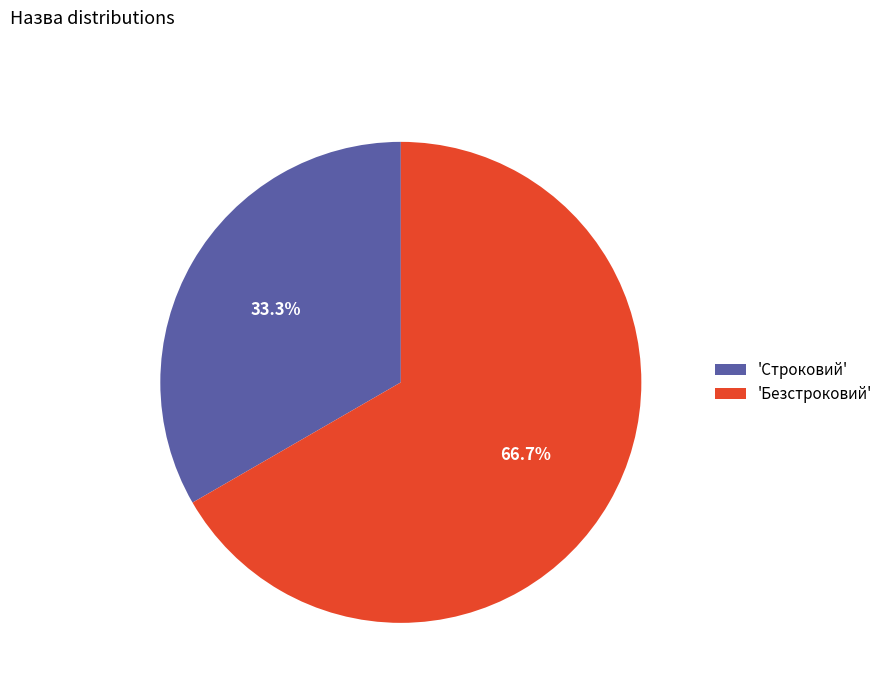

Which has a higher value, 'Безстроковий' or 'Строковий'?

'Безстроковий'